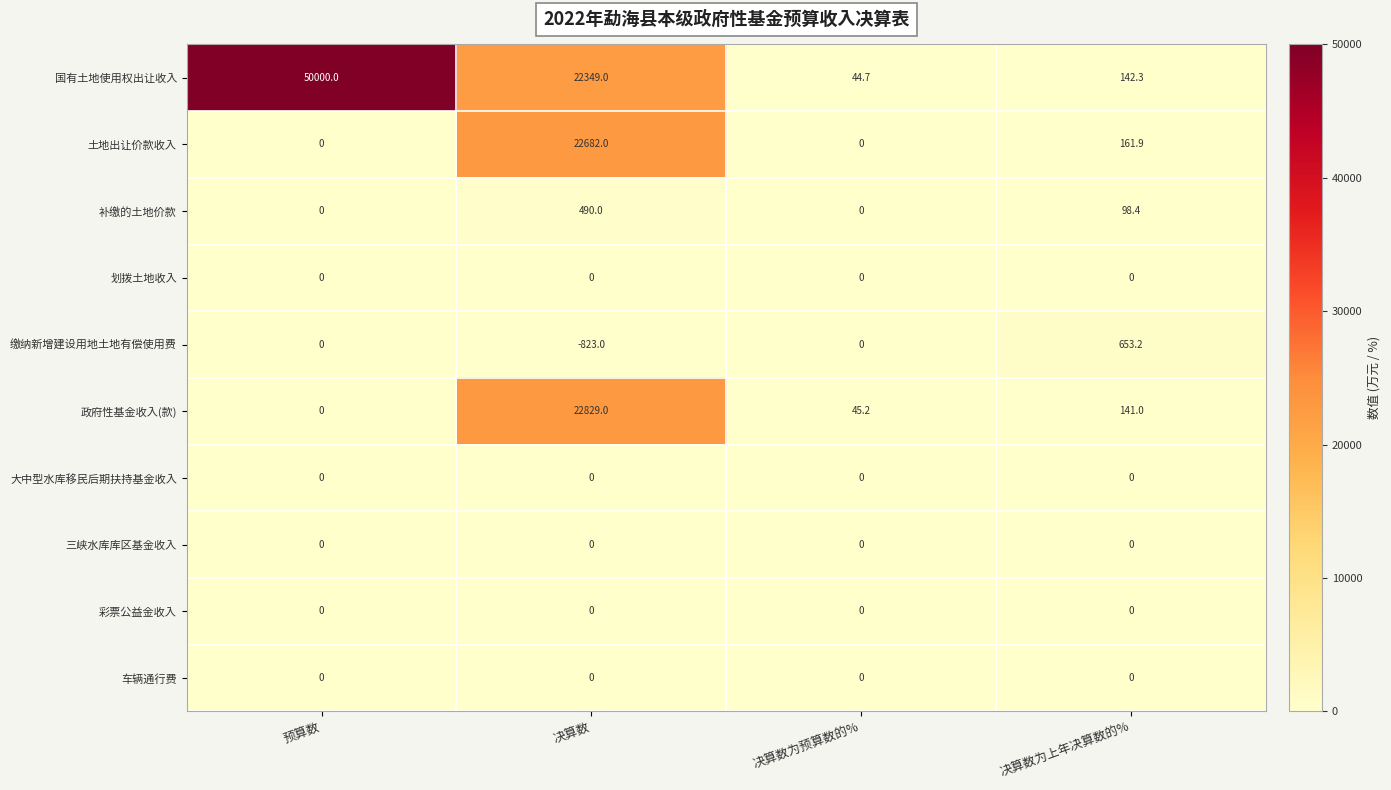

Which category has the lowest value across all series?

决算数